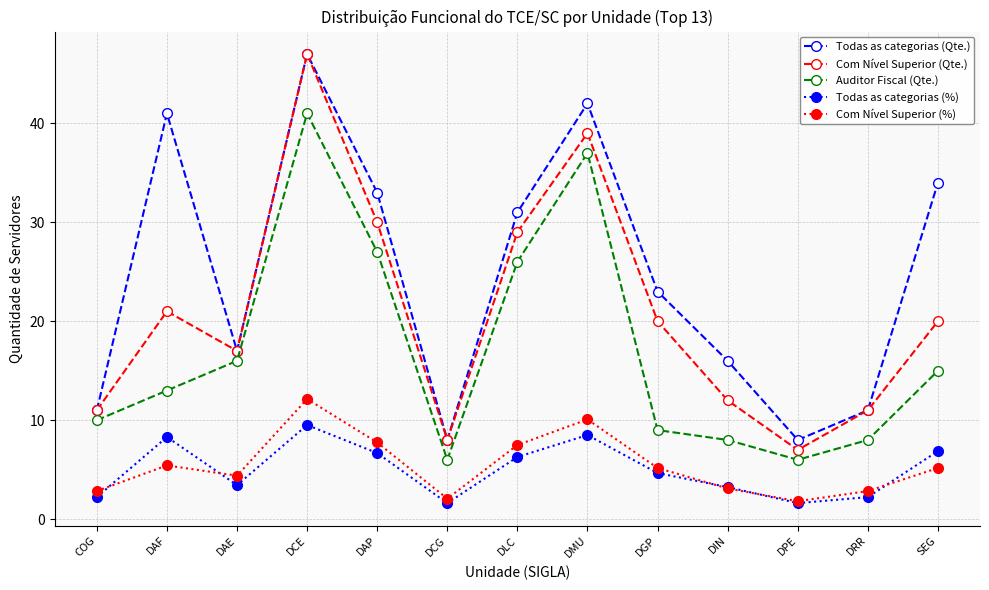

What is the difference between the highest and lowest values at DMU?

33.5